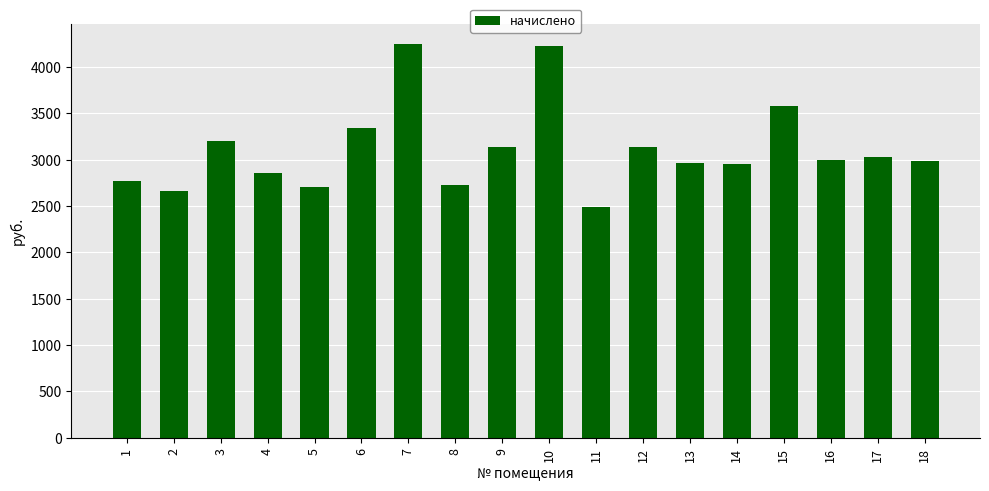

At which category does the chart reach its minimum across all series?

11